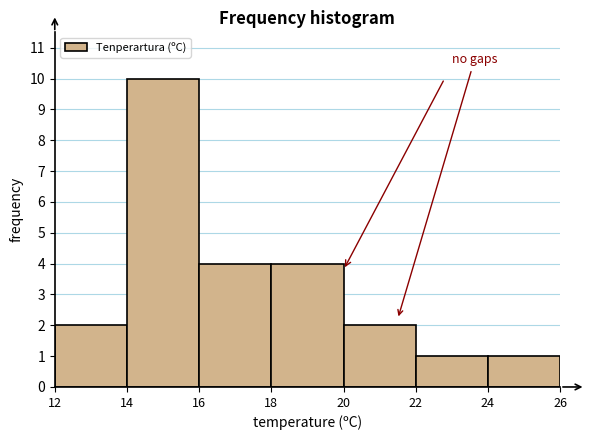

Reading left to right, list every bar in this chart as the range it spans on the x-axis followed by its height. The values are not printed on the chart, so give them approximately, as read against the axis.

12 to 14: 2
14 to 16: 10
16 to 18: 4
18 to 20: 4
20 to 22: 2
22 to 24: 1
24 to 26: 1